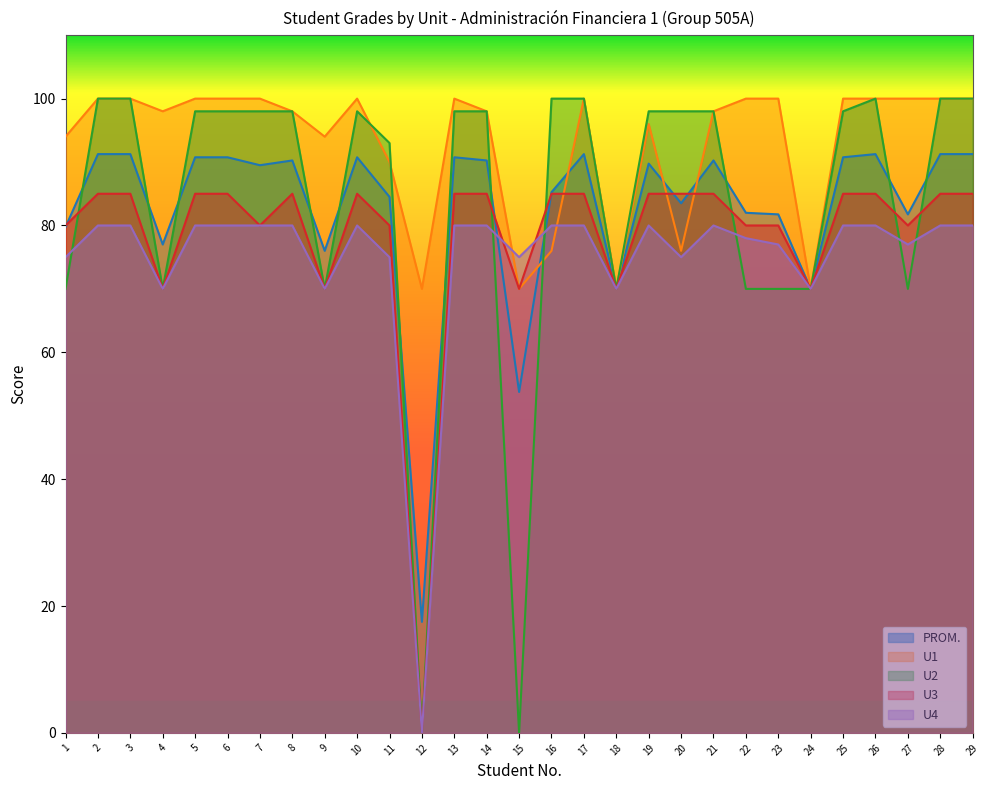

Is it true that U2 equals 165.2 at 19?

False